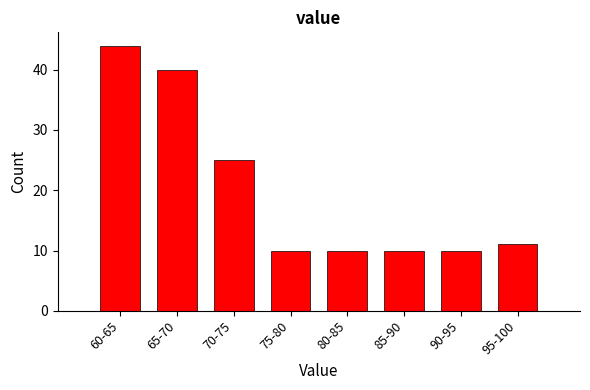

Reading left to right, what are all the values shown in this chart?

60-65=44	65-70=40	70-75=25	75-80=10	80-85=10	85-90=10	90-95=10	95-100=11